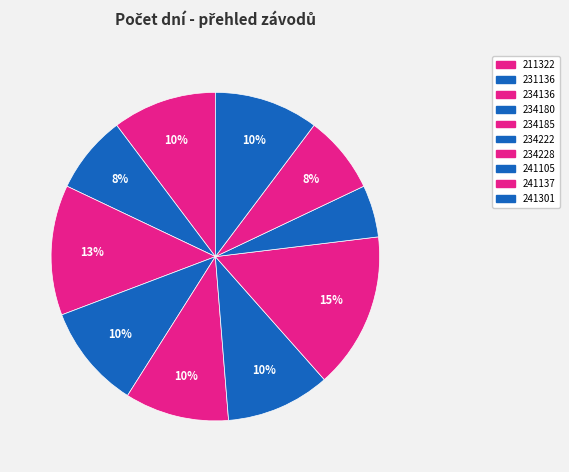

How many slices are in this pie chart?

10